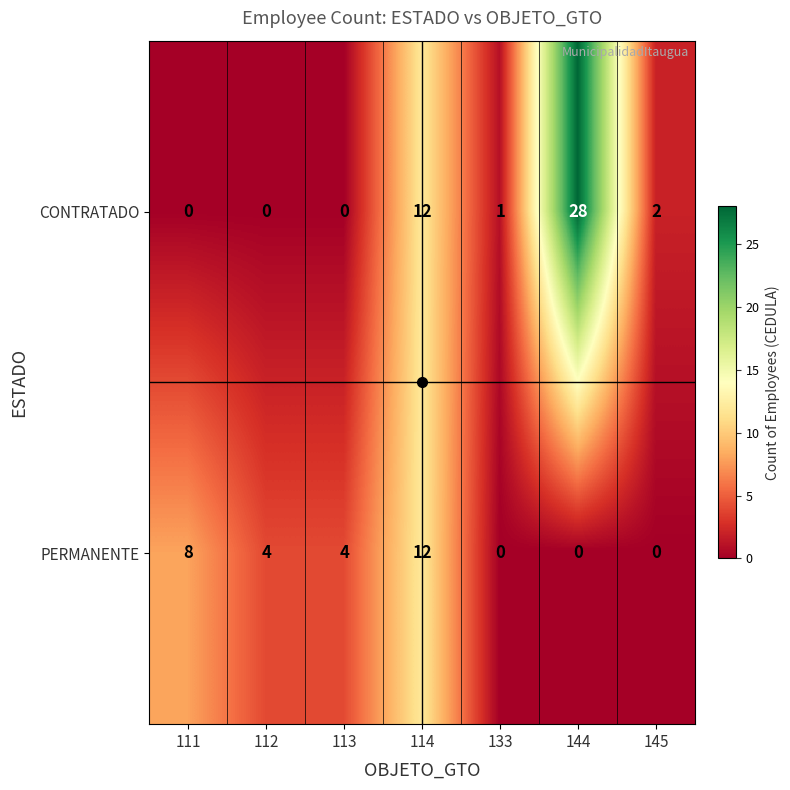

Which label corresponds to the largest value in the chart?

144